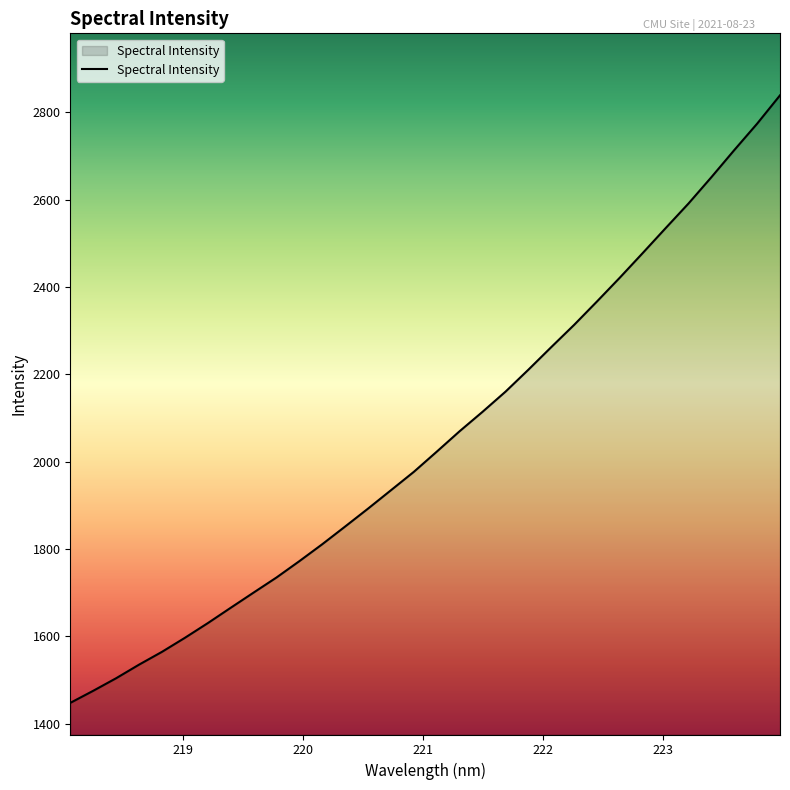

True or false: the data has more than 0 interior local peaks.

False